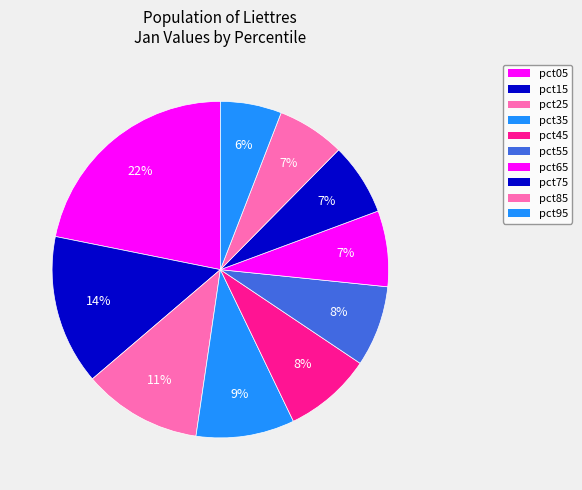

To the nearest percent, what is the combined percentage of pct45 and pct35?

18%